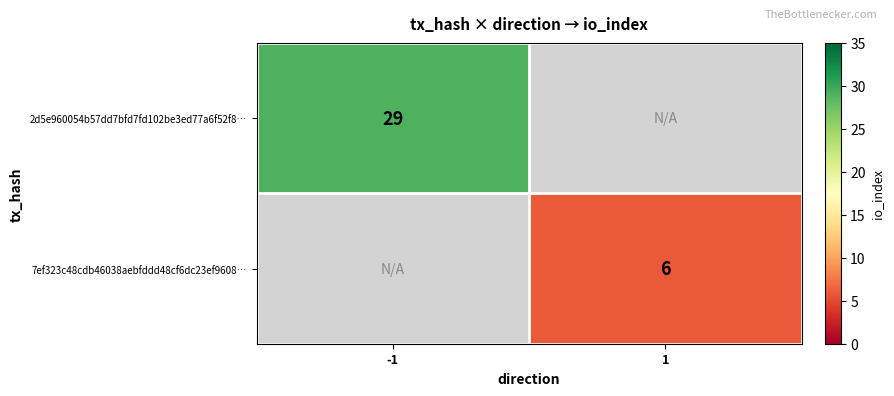

True or false: 2d5e960054b57dd7bfd7fd102be3ed77a6f52f8… has a value of 19 at -1.

False